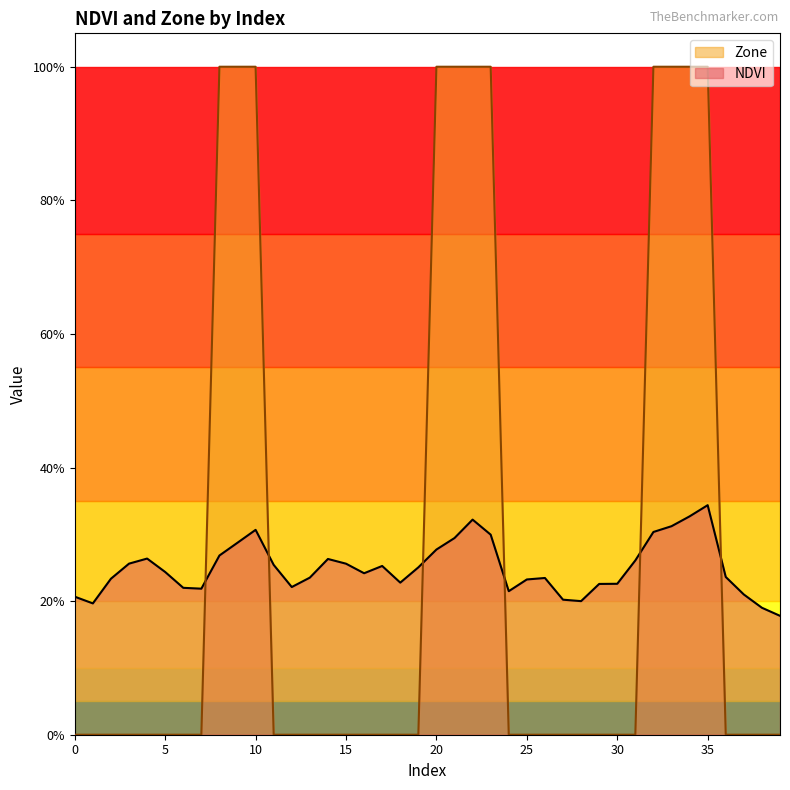

True or false: Zone and NDVI cross at least once.

True